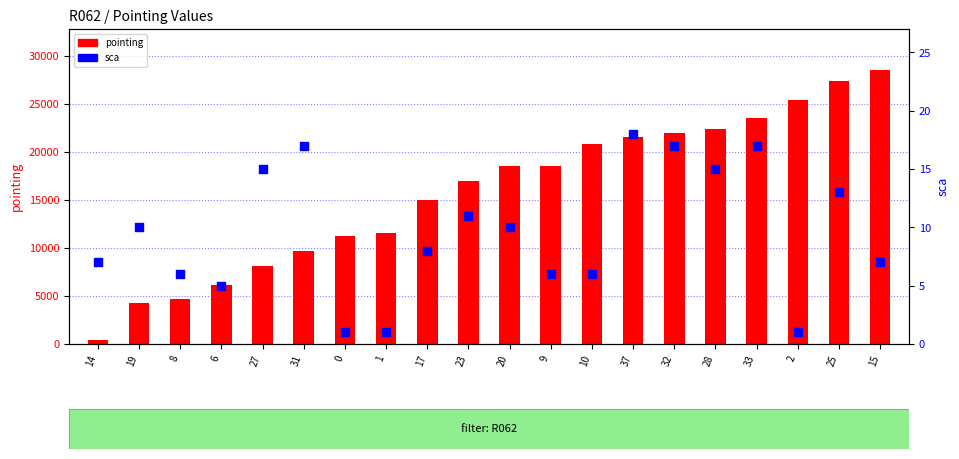

Which series reaches the maximum Y coordinate?

pointing